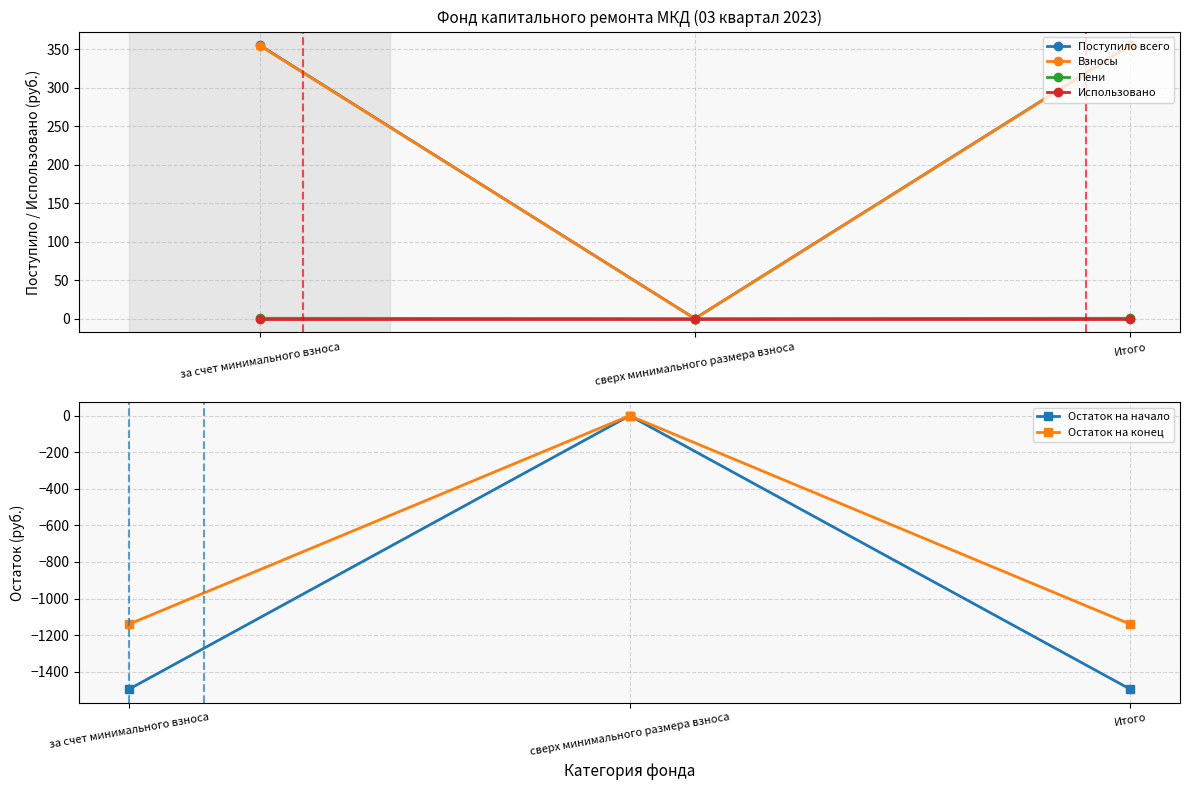

Which label corresponds to the smallest value in the chart?

за счет минимального взноса